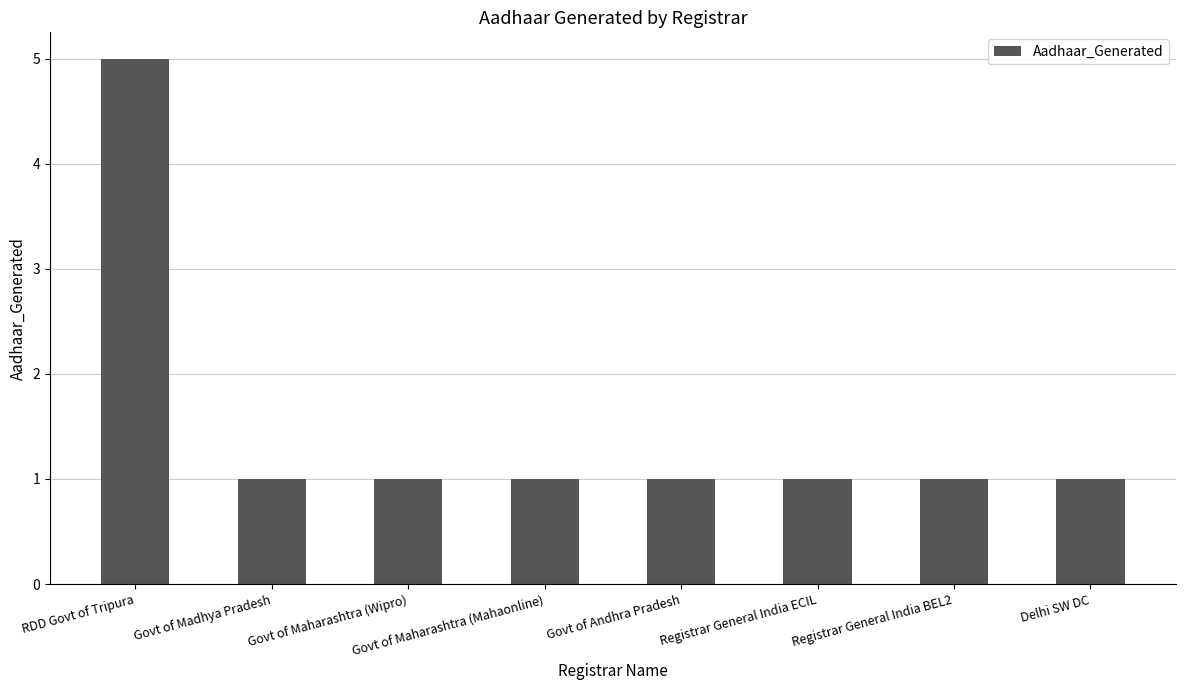

How many bars are there in total?

8